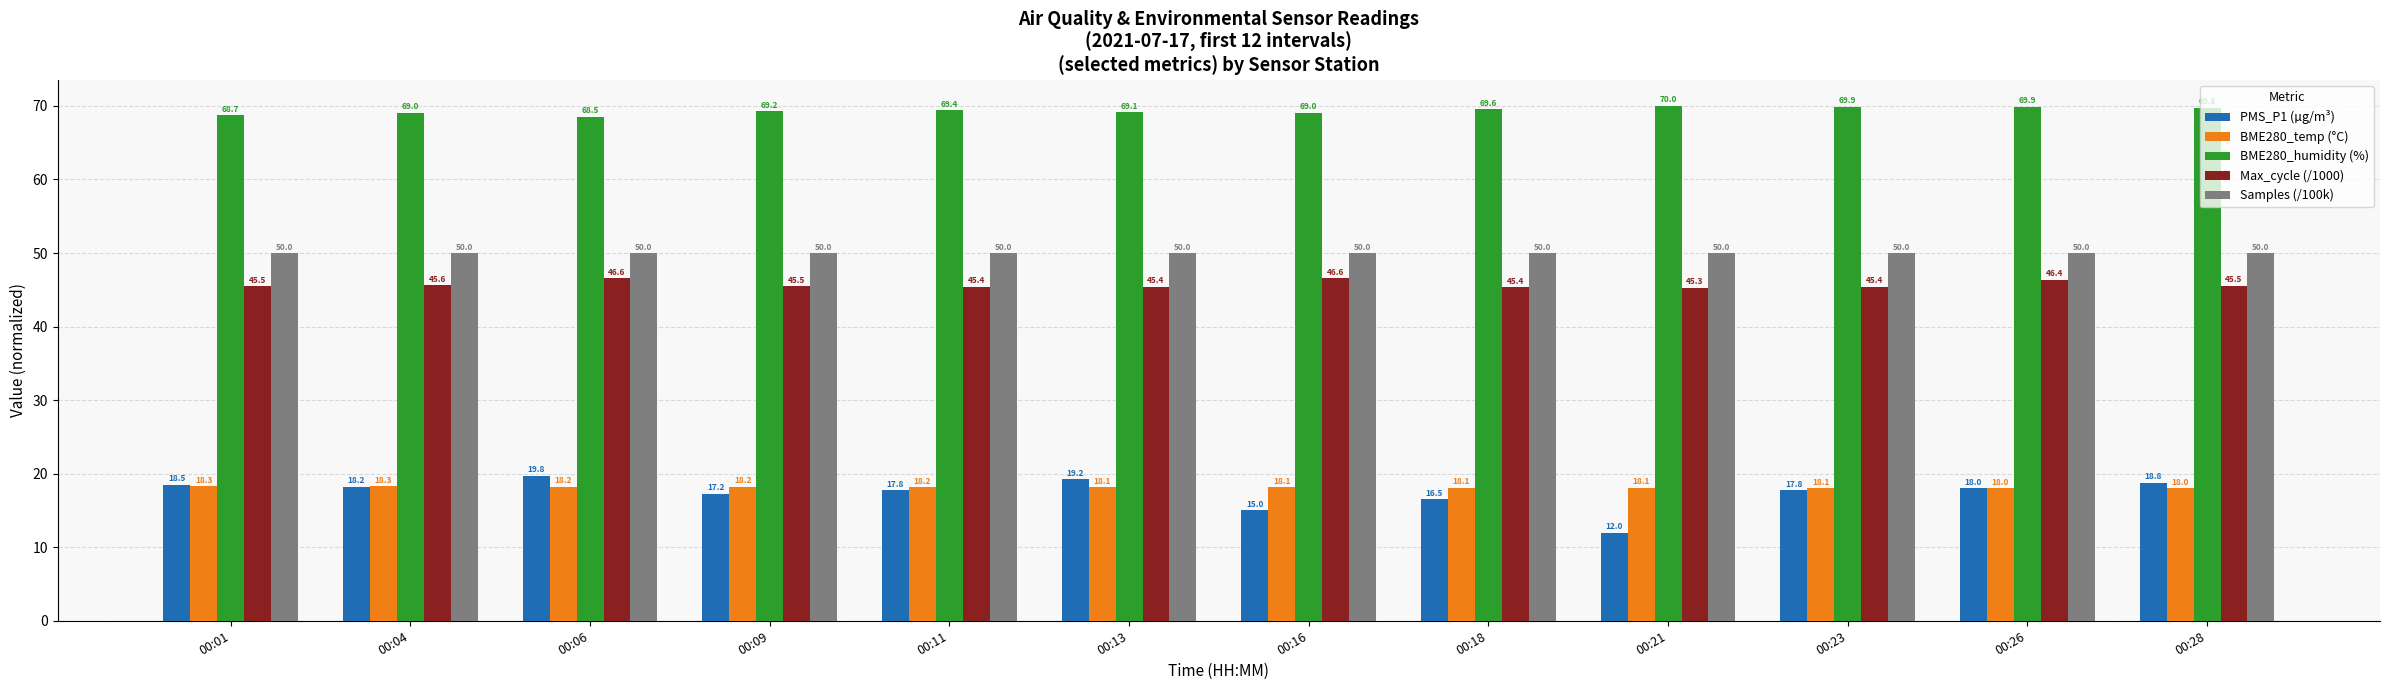

Which series changed the most between 00:13 and 00:28?

BME280_humidity (%)